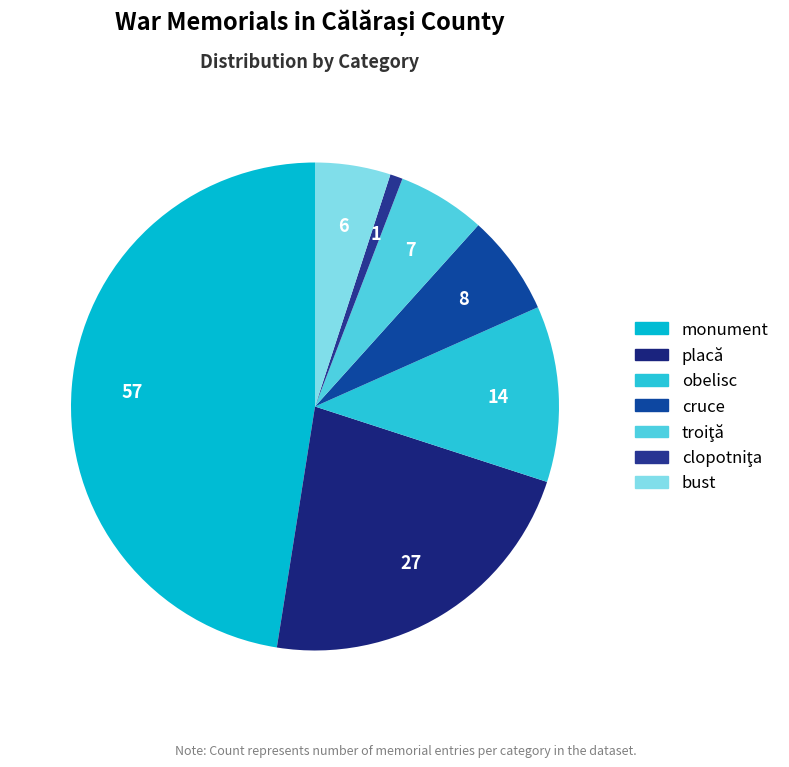

To the nearest percent, what is the difference between the placă and troiţă slice percentages?

17%